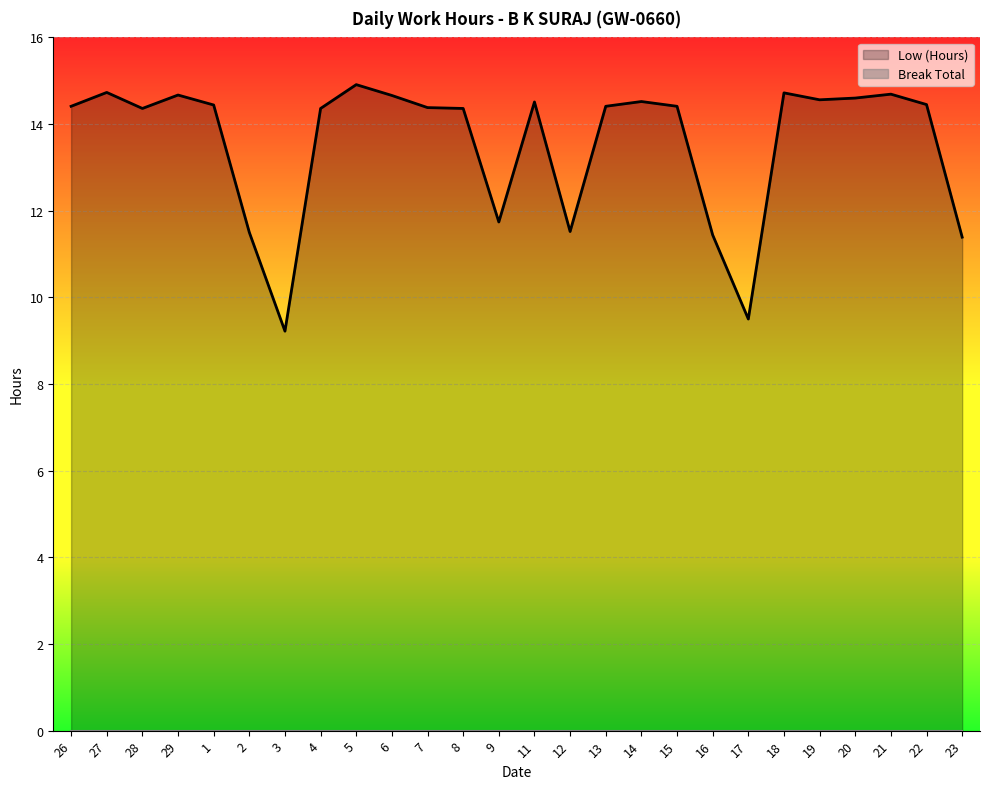

What is the sum of all values?

352.5